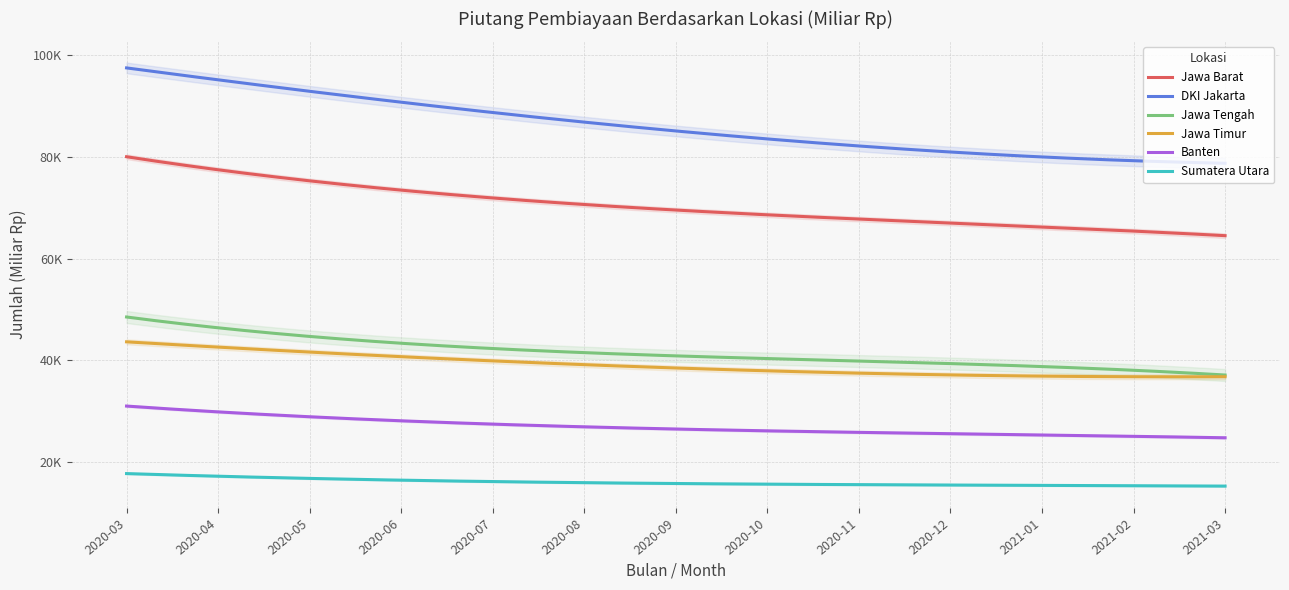

What position from the right is 2021-02?

2